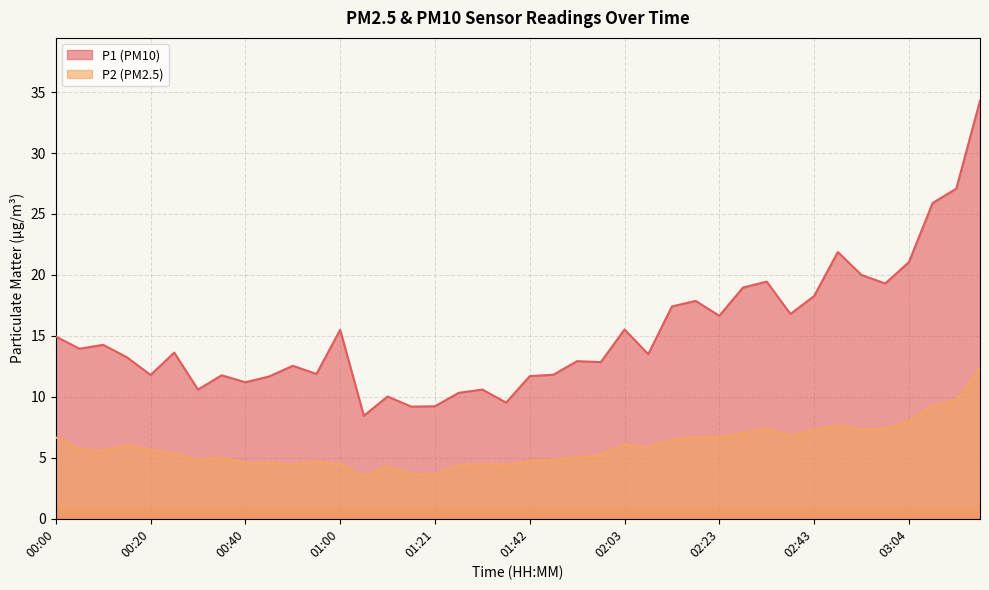

Which has a higher value, 00:20 or 02:18?

02:18